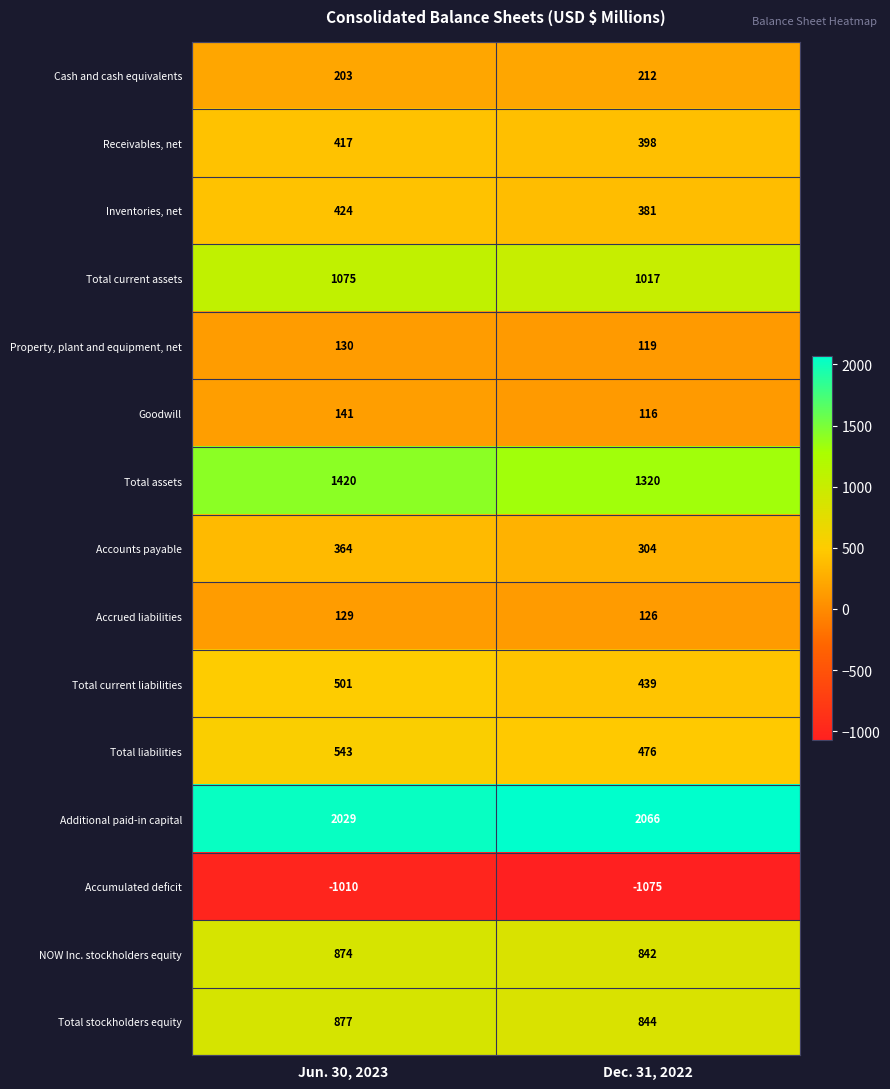

At which label does Total assets reach its minimum?

Dec. 31, 2022